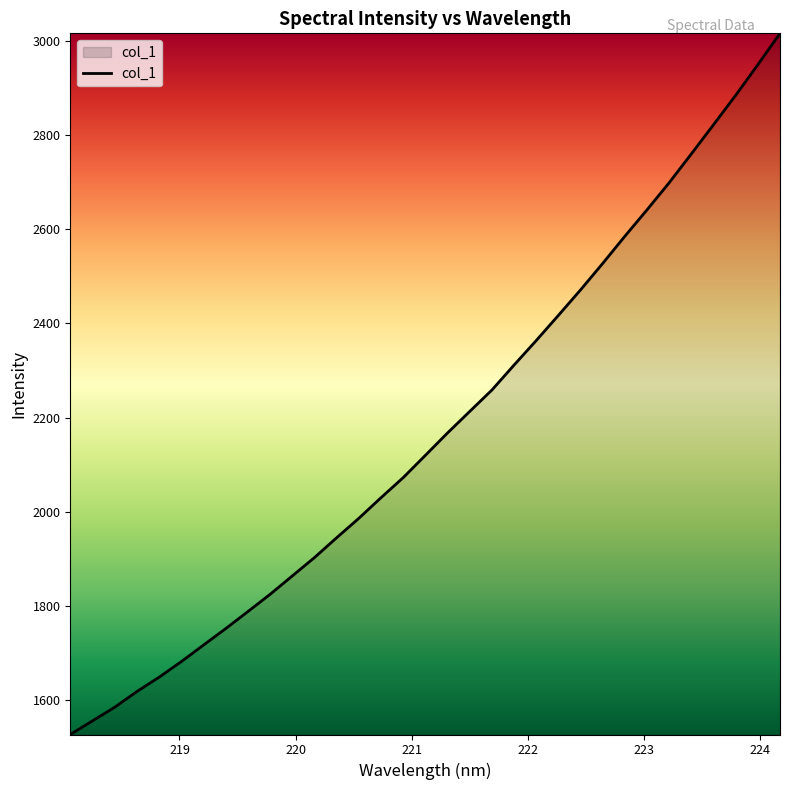

What is the smallest value displayed?

1527.4